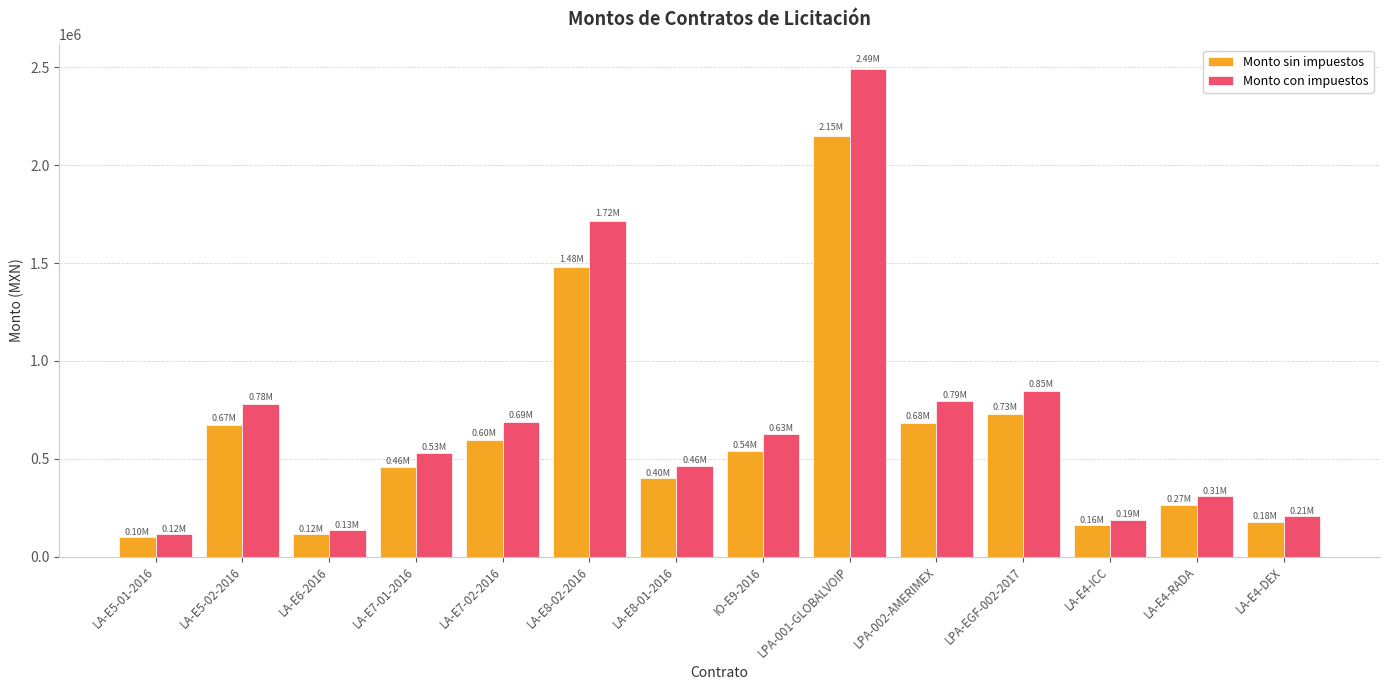

True or false: Monto sin impuestos has a value of 684337.8 at LPA-002-AMERIMEX.

True